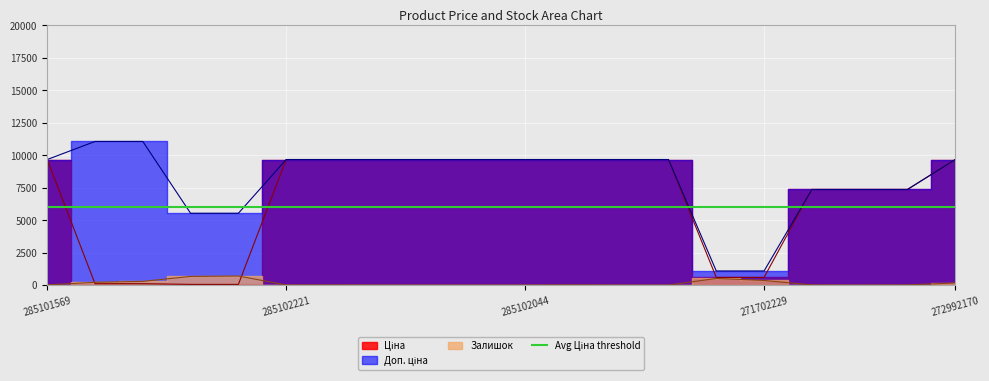

The Ціна series shows 5287.1 at 285102216. True or false?

False